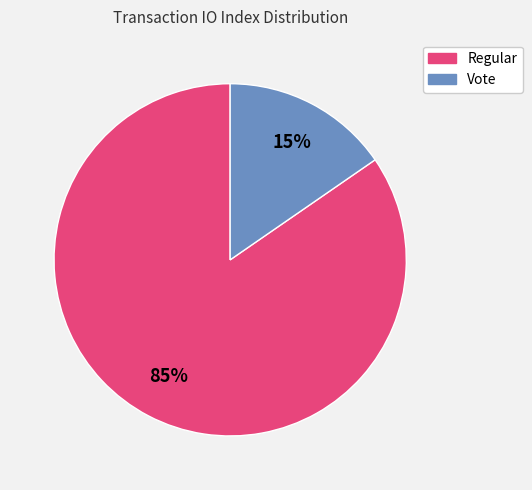

Which category accounts for the majority?

Regular